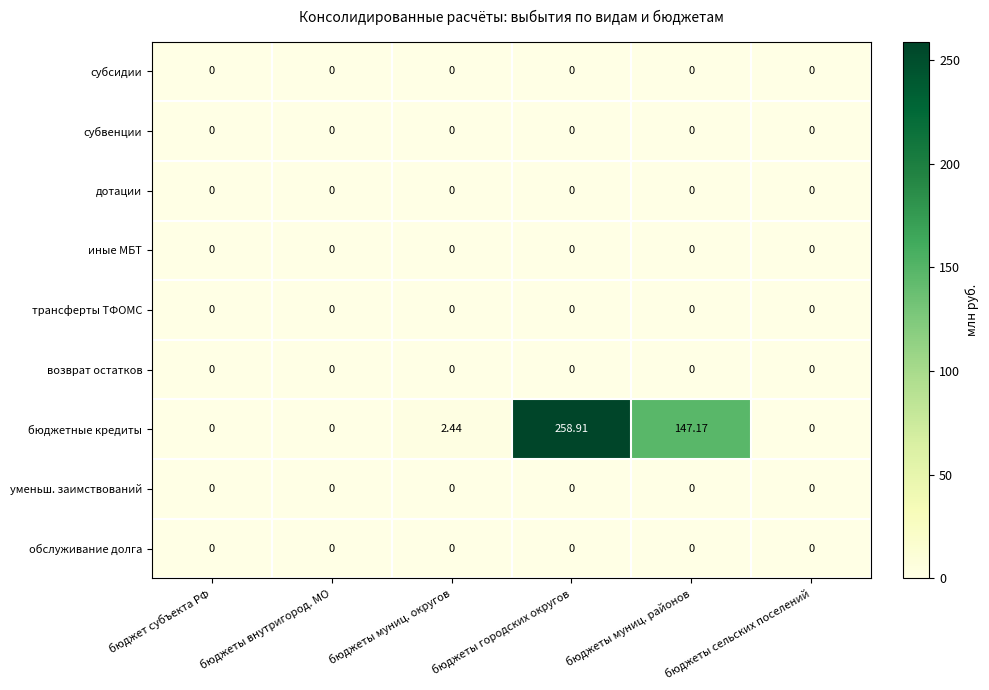

Which series has the largest total across all categories?

бюджетные кредиты